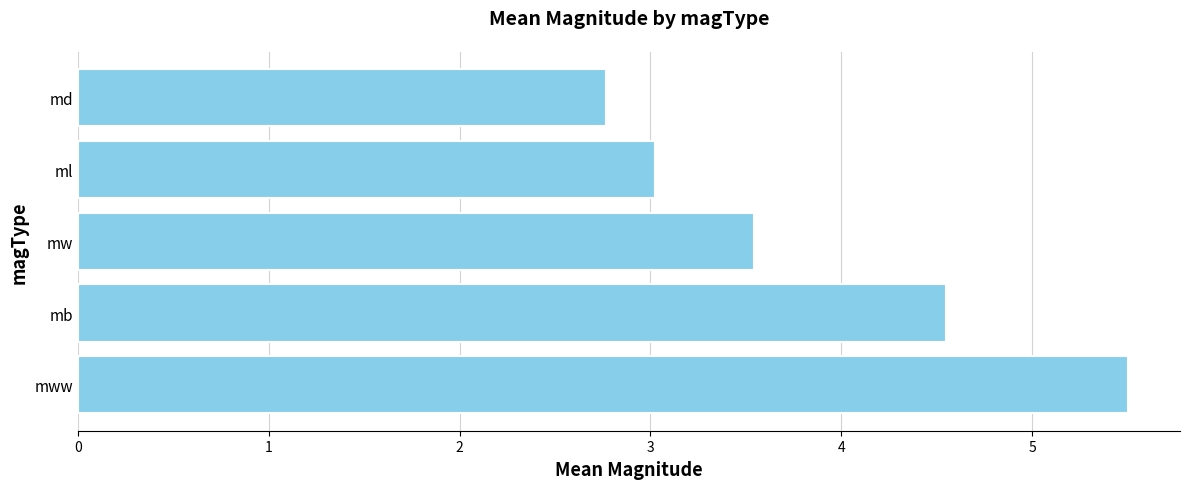

How many bars are there in total?

5